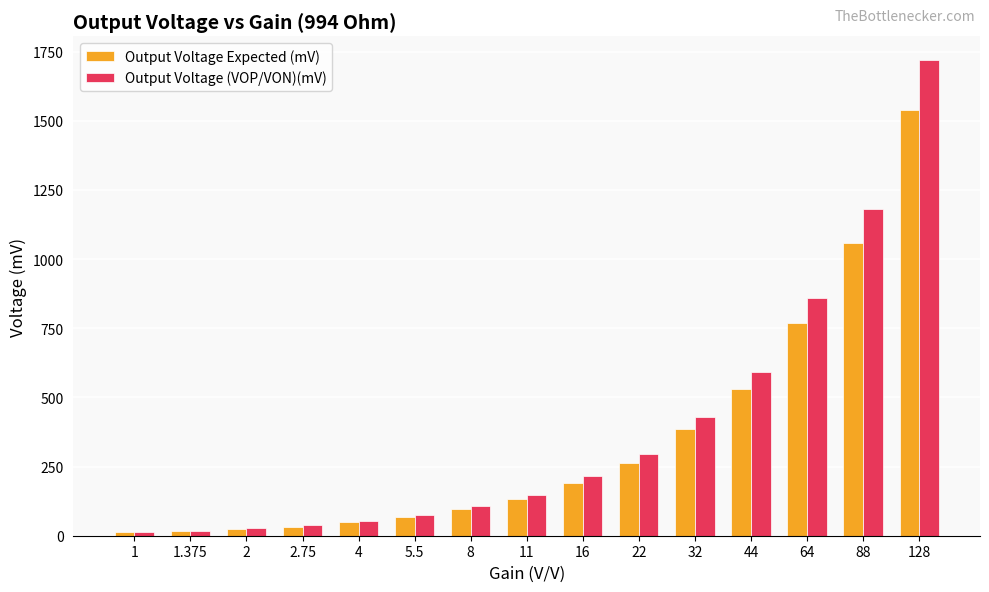

What is the sum of the Output Voltage (VOP/VON)(mV) values at 128 and 2?

1746.3